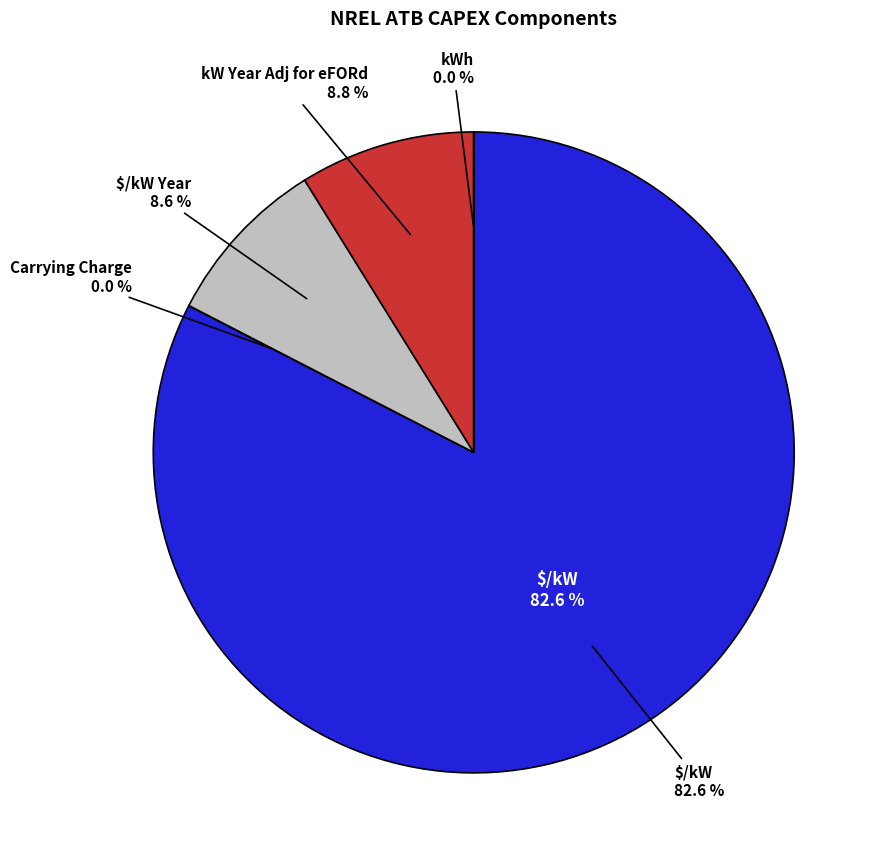

What is the ratio of the value at $/kW to the value at $/kW Year?

9.6